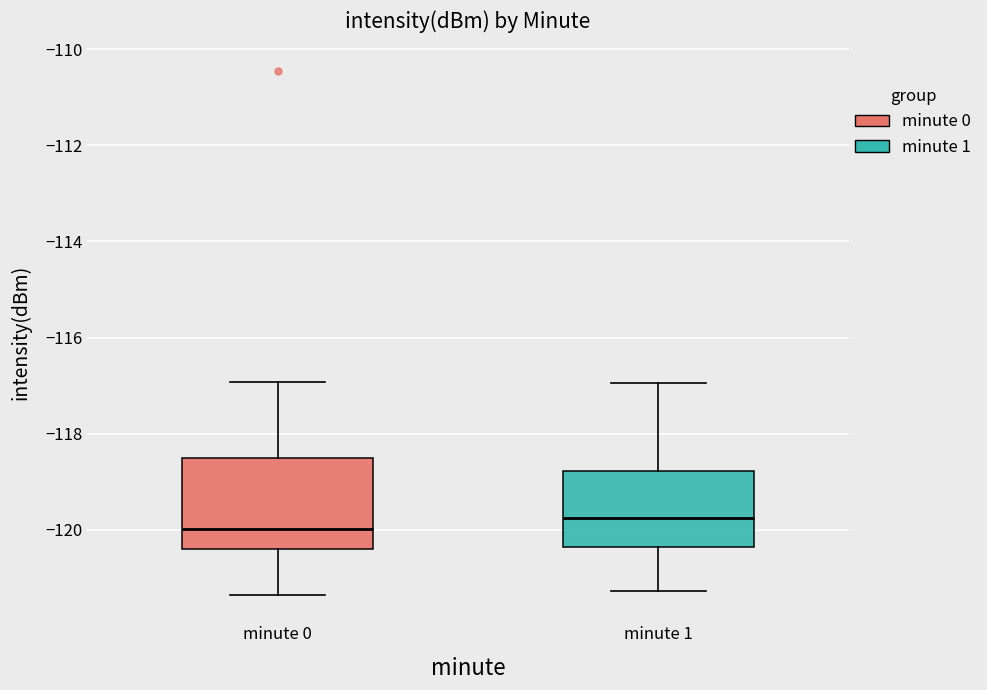

Reading left to right, transcribe this box plot: for each box, give where its median line is, the range the box spans, and where its two whiskers end, as read against the y-axis. The values are not printed on the chart, so give them approximately, as read against the axis.

minute 0: median -120.0, box -120.4 to -118.6, whiskers -121.4 to -117.0
minute 1: median -119.8, box -120.4 to -118.8, whiskers -121.2 to -117.0